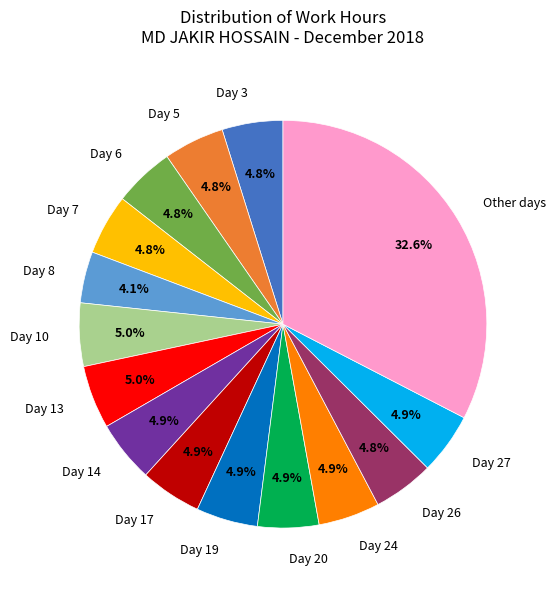

How many segments does this pie chart have?

15